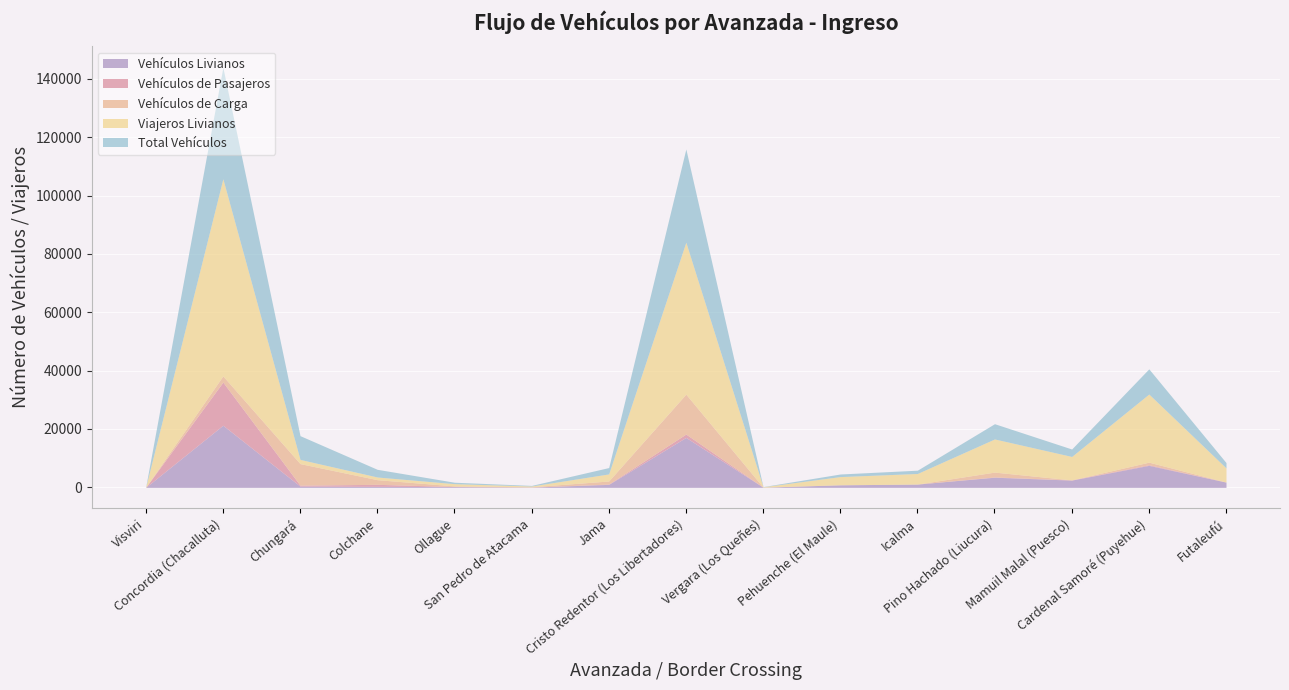

Where is Vehículos Livianos nearest to the value 10655?

Cardenal Samoré (Puyehue)